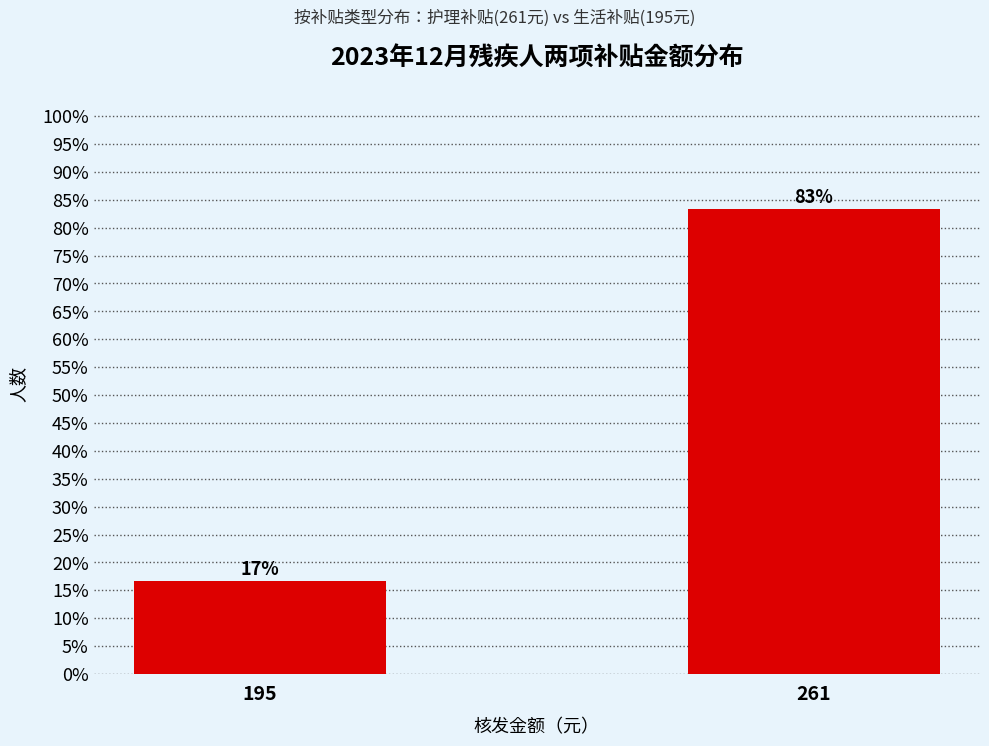

Rank the categories by value from lowest to highest.

195, 261